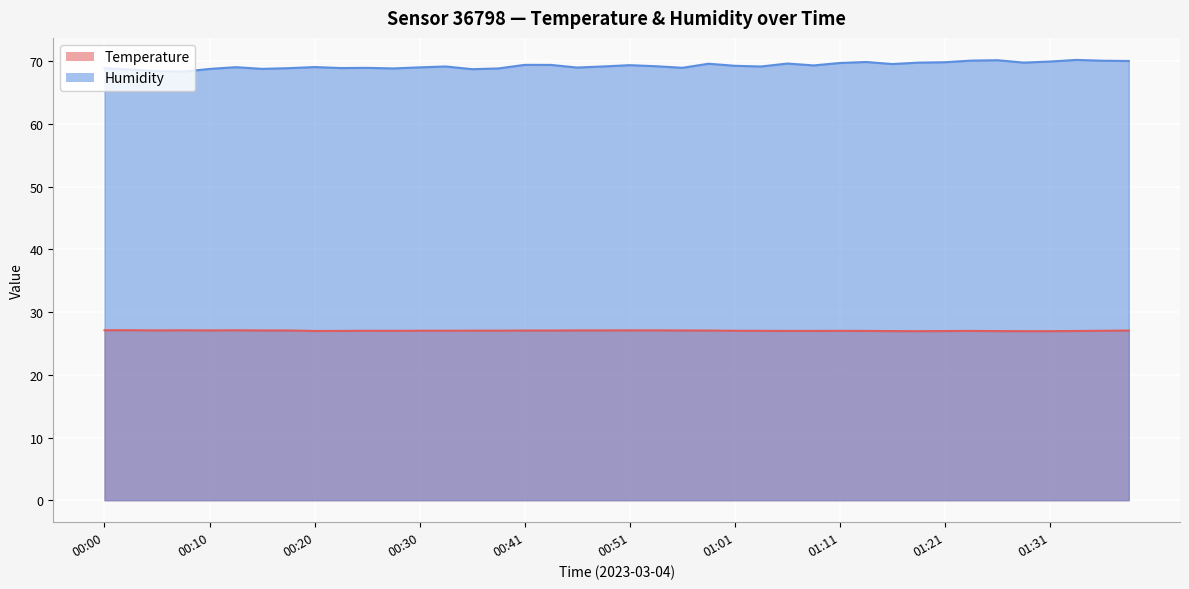

What is the label of the 13th point from the left?

00:30